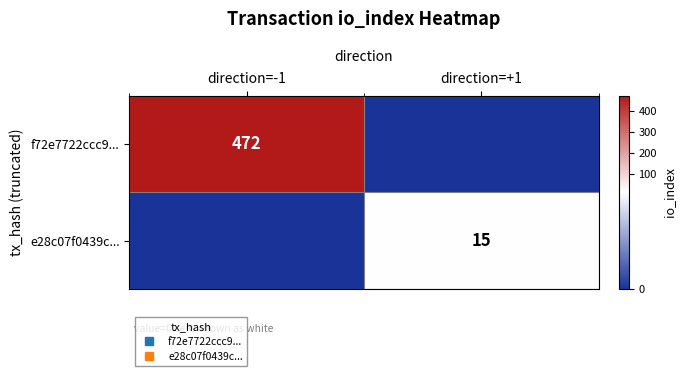

Which series has the largest total across all categories?

f72e7722ccc9...